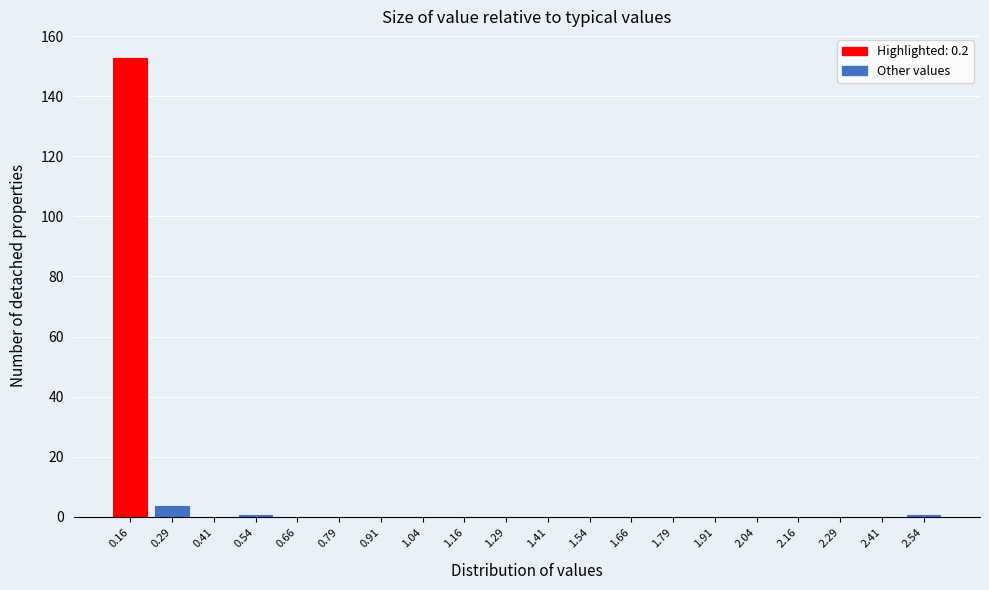

How tall is the bar that spans 0.100 to 0.225 on the x-axis? Neither the bar edges nor the heights are printed on the chart, so give them approximately, as read against the axes.

154